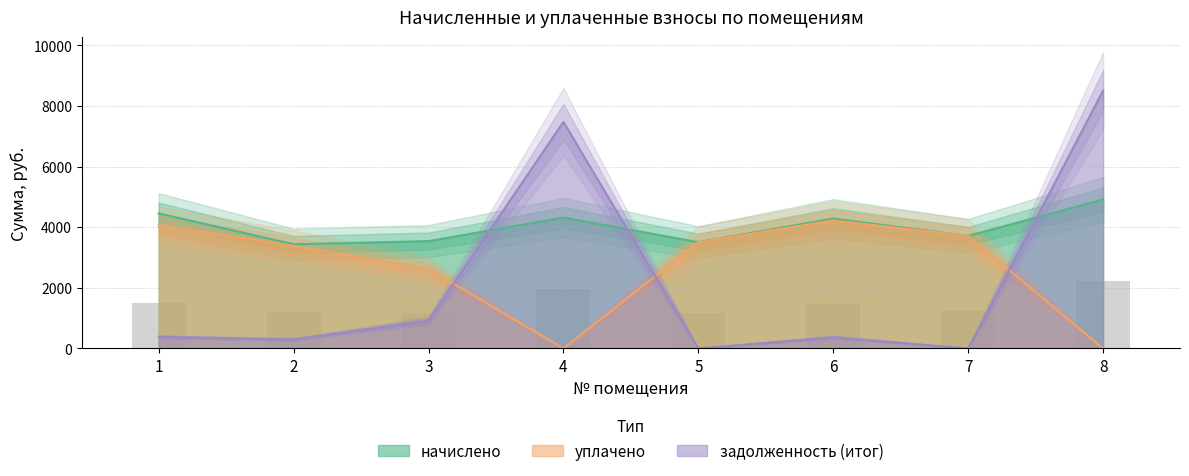

What is the value of the задолженность (итог) bar at the 4th from the left?

7476.5